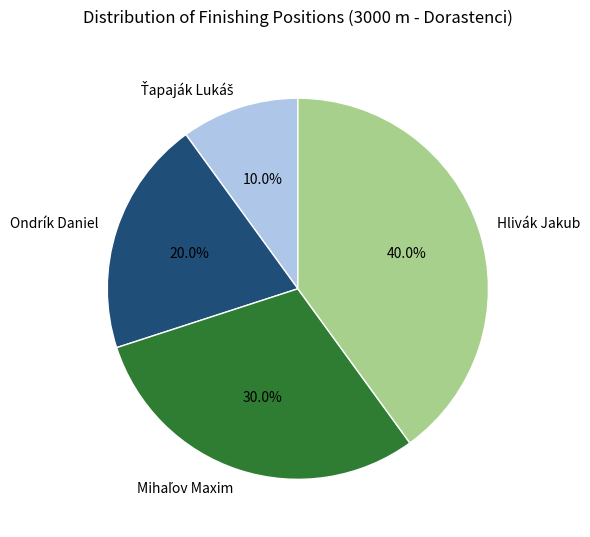

Does Hlivák Jakub represent more than half of the total?

No